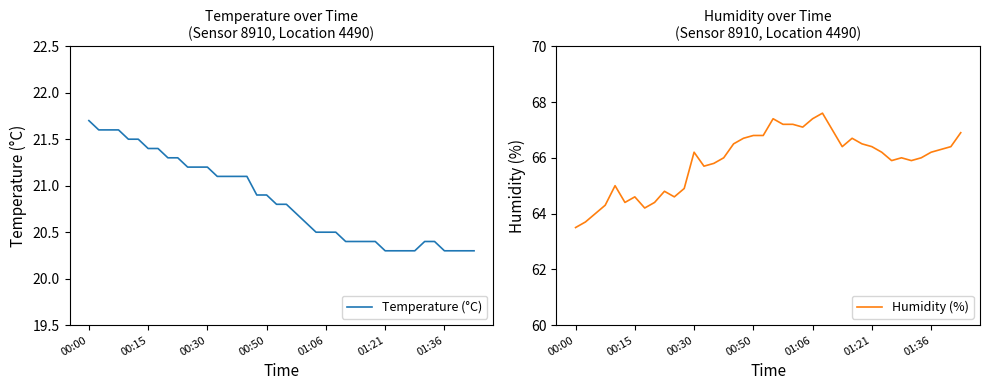

True or false: Temperature (°C) has a value of 8.8 at 00:15.

False